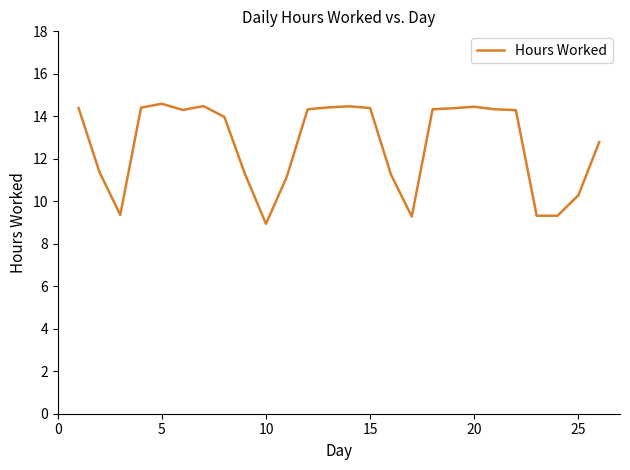

What is the greatest value displayed?

14.6